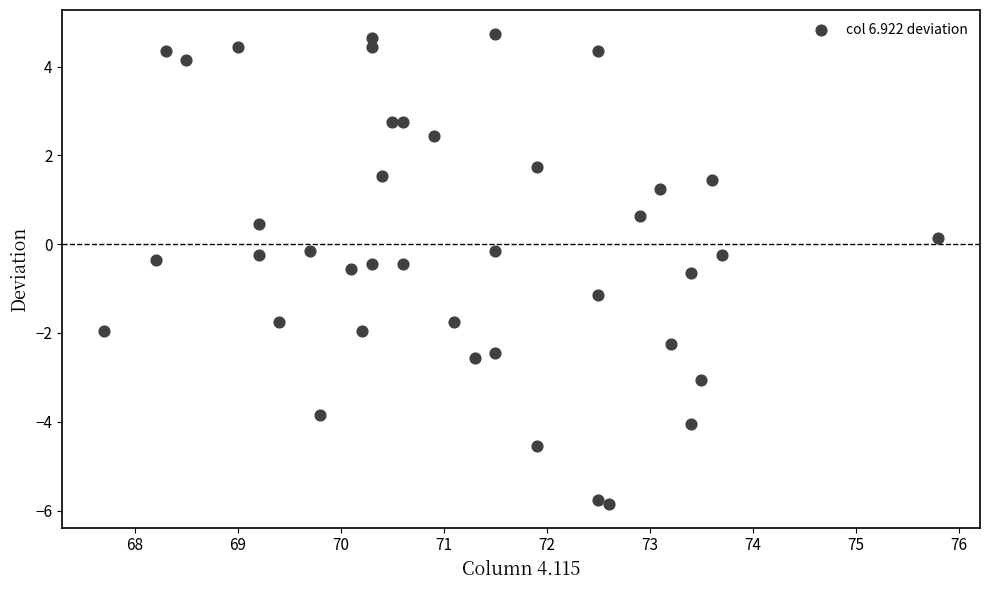

What is the range of X values (max minus min)?

8.1